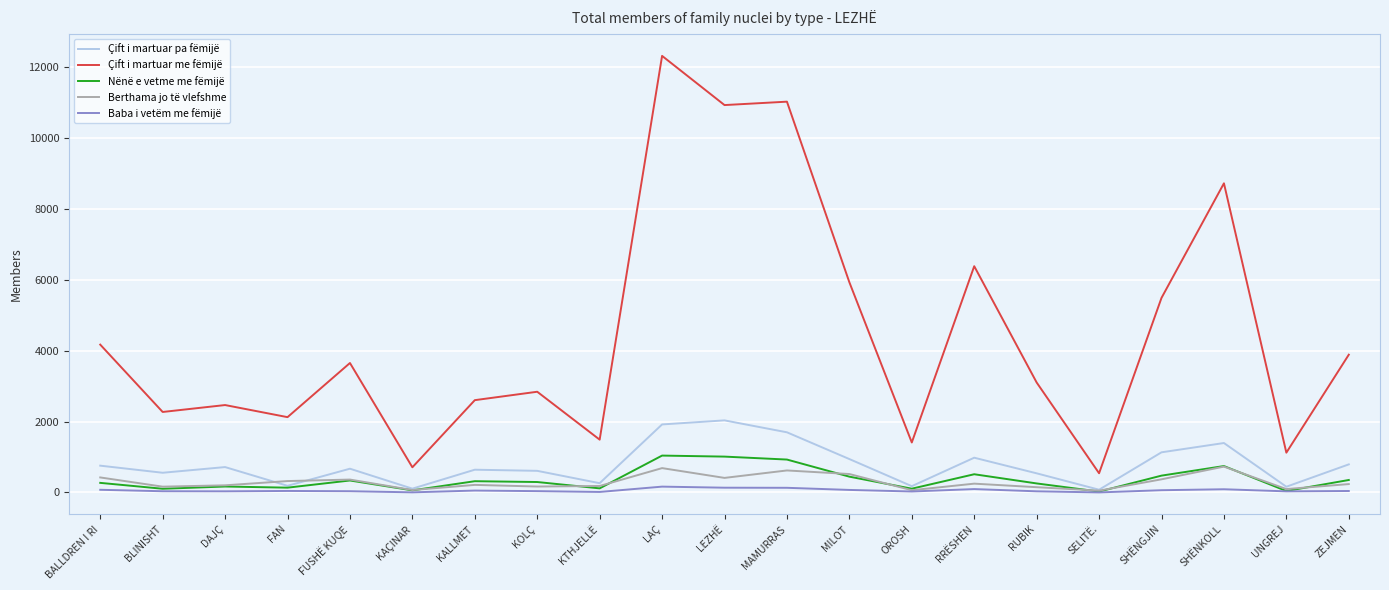

True or false: Berthama jo të vlefshme and Çift i martuar me fëmijë intersect in this chart.

False